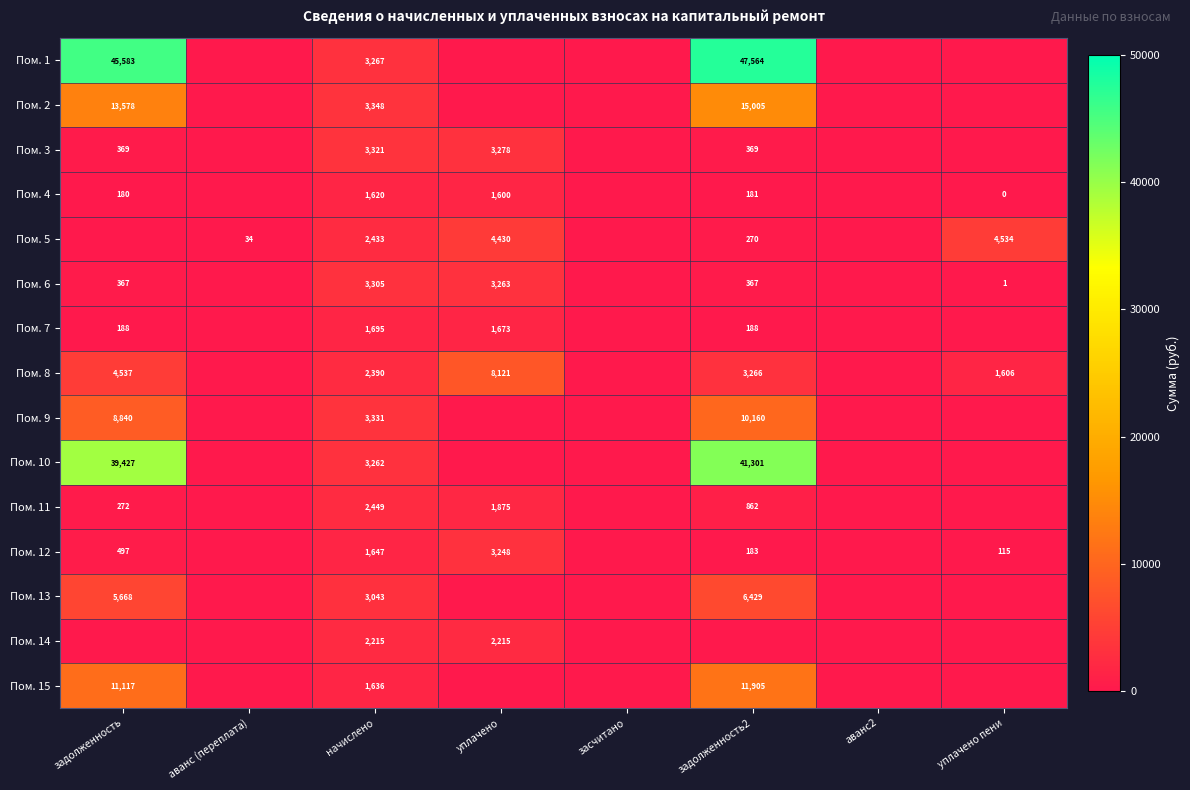

Is it true that Пом. 14 equals 2215 at уплачено?

True